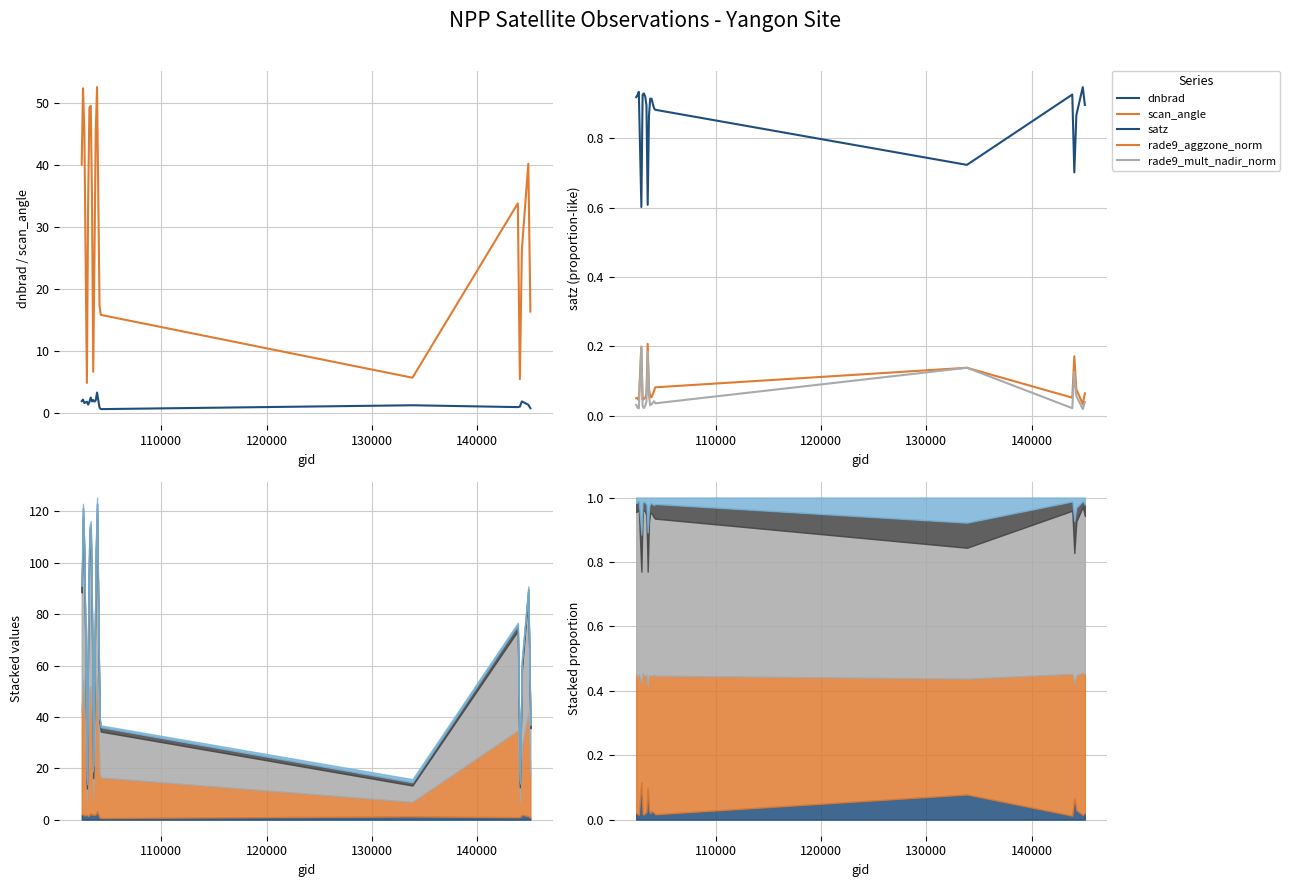

What is the average value of the rade9_mult_nadir_norm series?

0.1